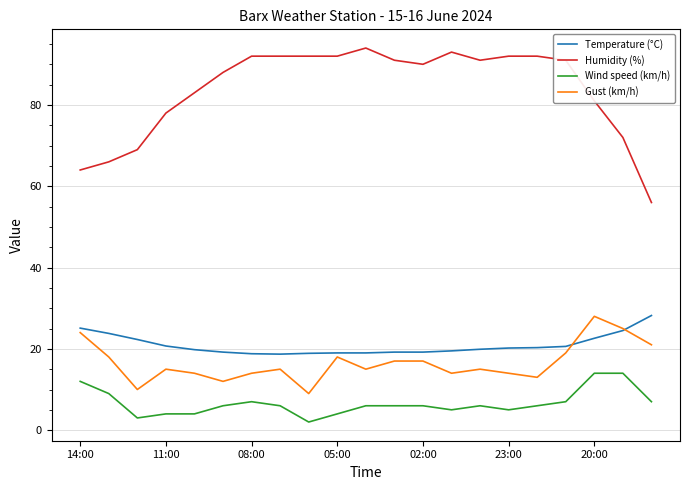

Which series has the widest spread of values?

Humidity (%)